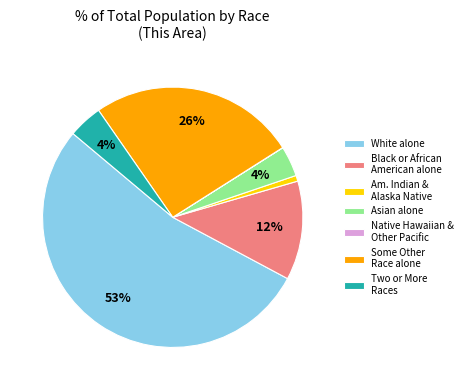

To the nearest percent, what percentage of the pie is Two or More Races?

4%